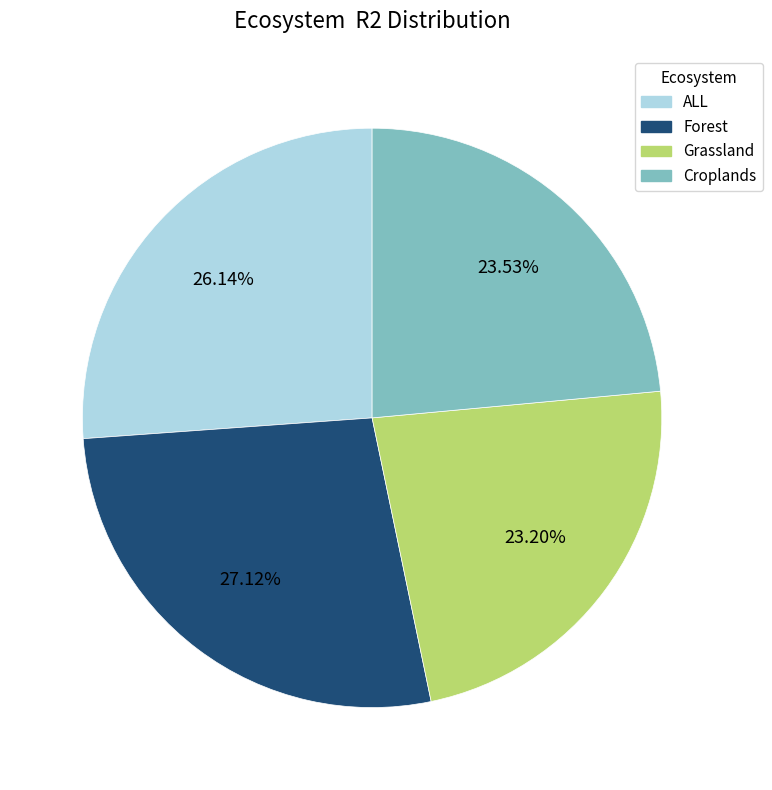

Does Forest represent more than half of the total?

No